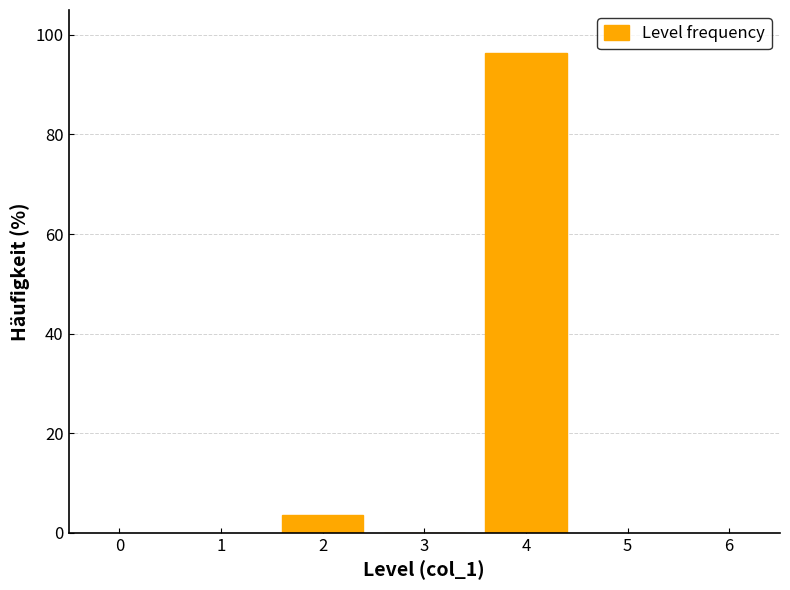

Reading left to right, list every bar in this chart as the range it spans on the x-axis followed by its height. The values are not printed on the chart, so give them approximately, as read against the axis.

1.5 to 2.5: 4
2.5 to 3.5: 0
3.5 to 4.5: 96